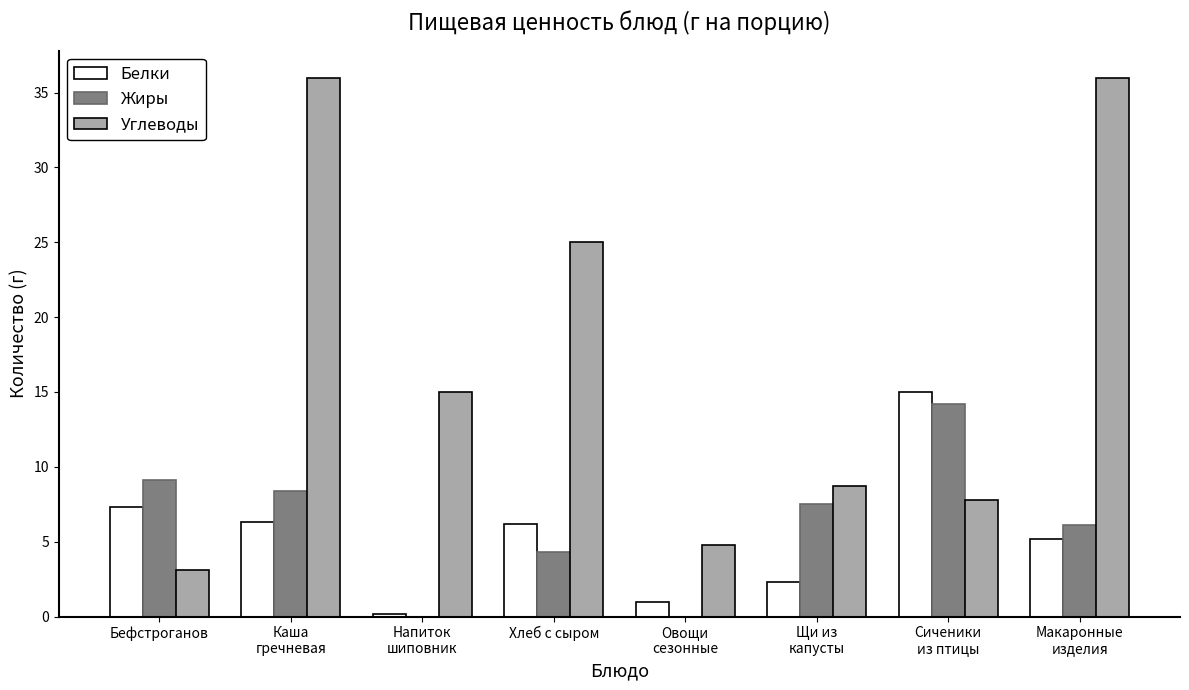

What is the sum of all Жиры values?

49.6